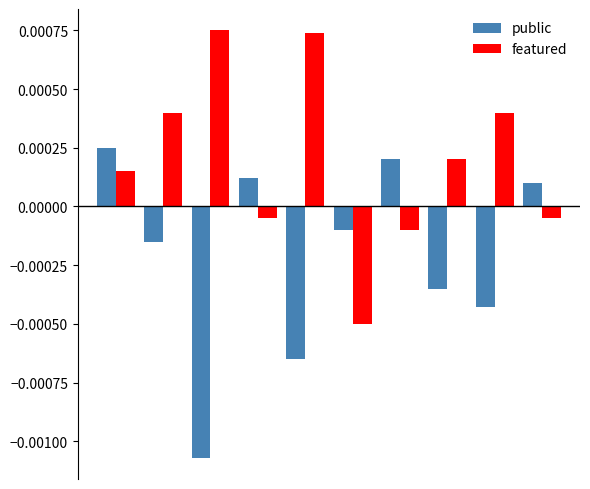

How many categories are shown in the chart?

10